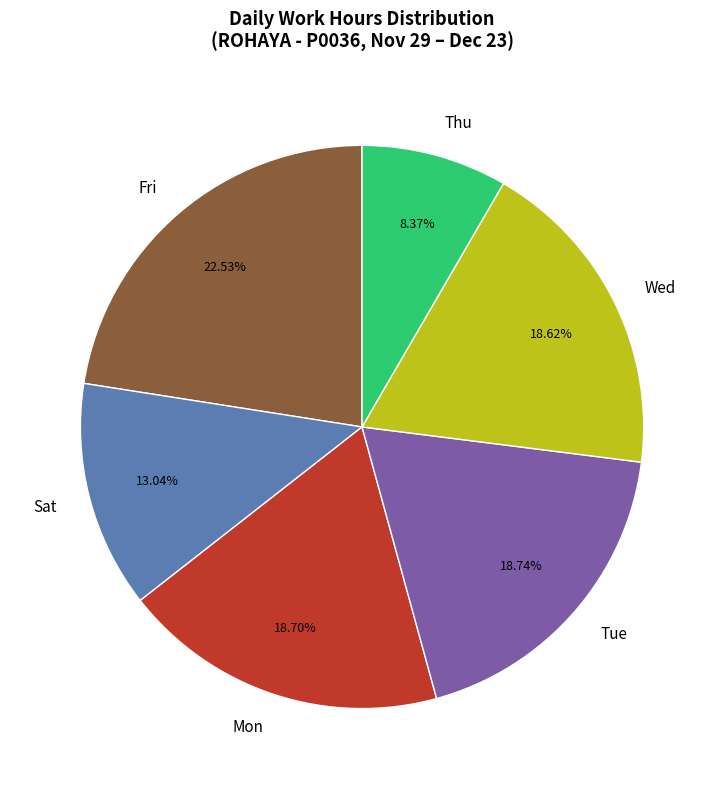

What is the total percentage of Mon and Sat?

31.7%